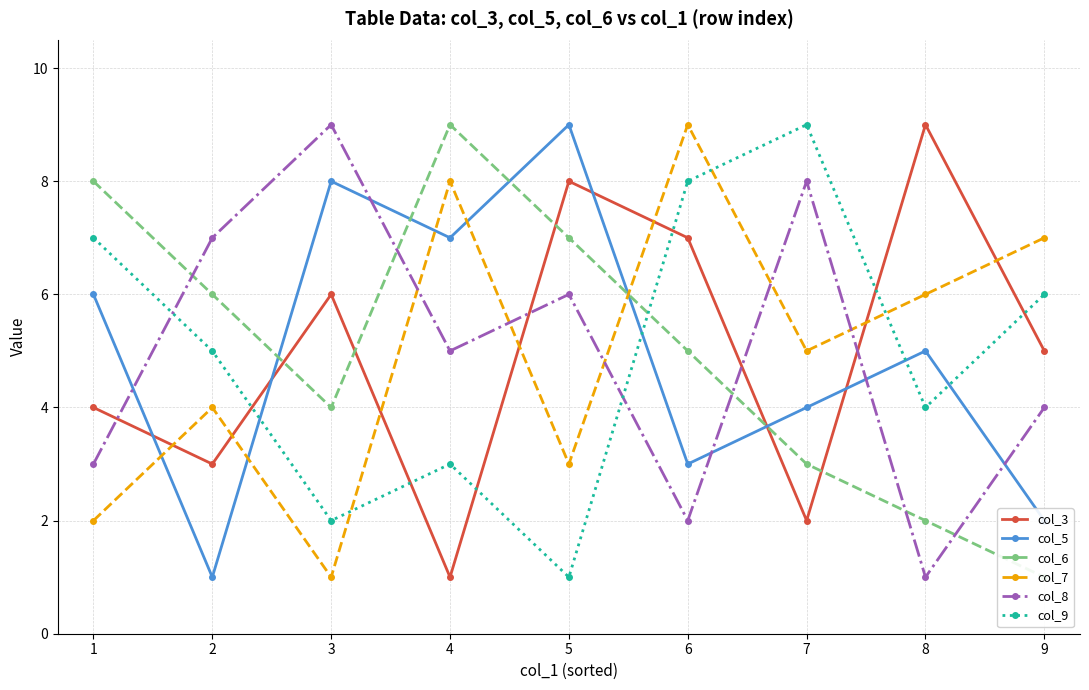

Where do col_9 and col_5 first cross each other?

2 and 3